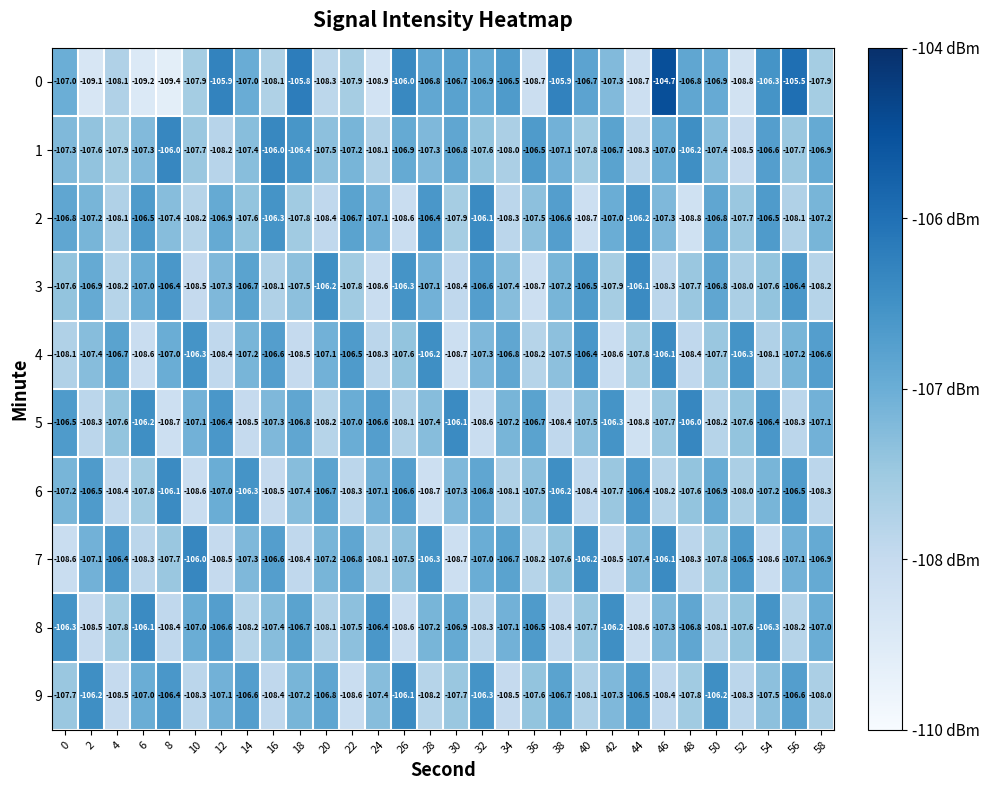

Which series has the largest range (max minus min)?

0